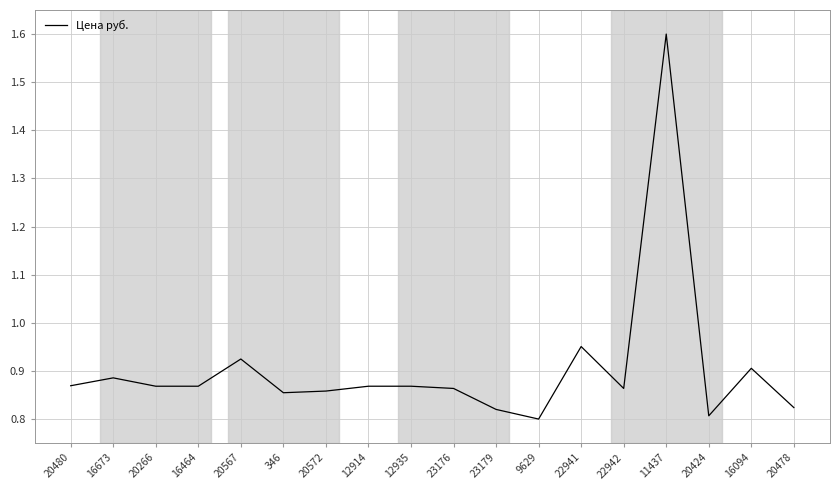

The chart shows a value of 0.8 at 20424. True or false?

True